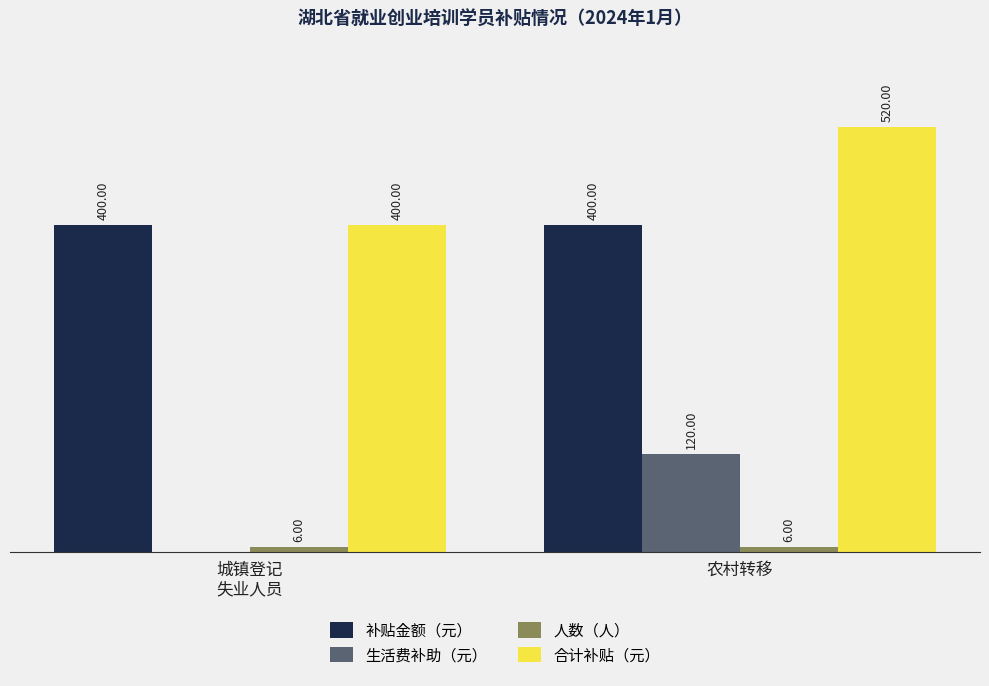

At which category is the sum across all series the highest?

农村转移